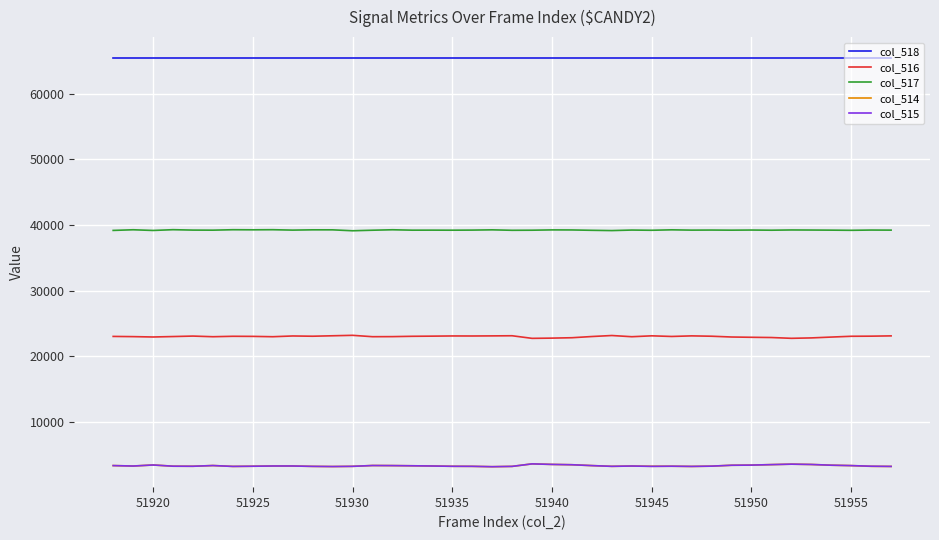

Which series has the largest total across all categories?

col_518